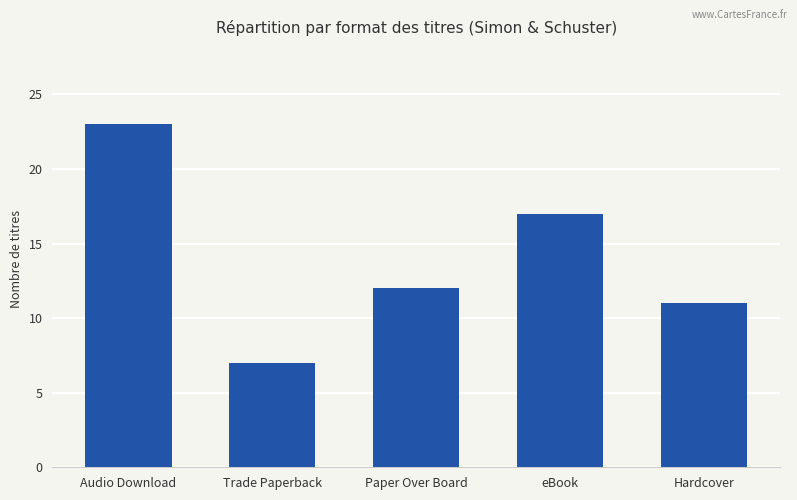

How many bars are there in total?

5